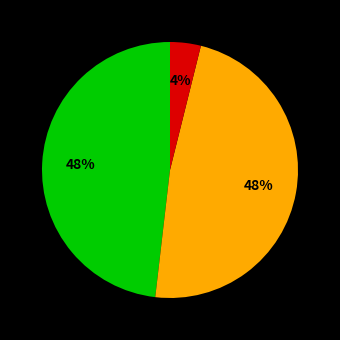

Does any single category account for the majority?

No